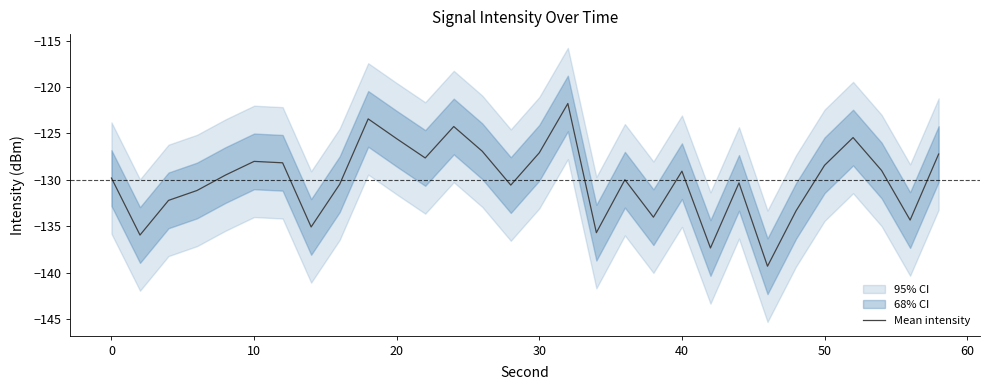

How many data points does each series have?

30